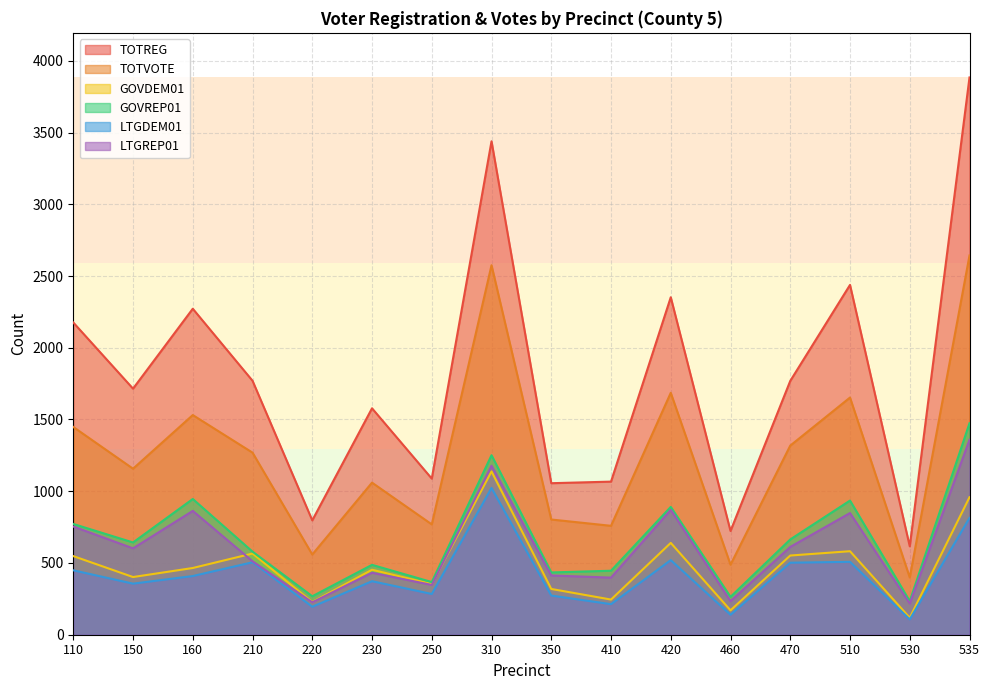

What is the difference between the highest and lowest values at 470?

1267